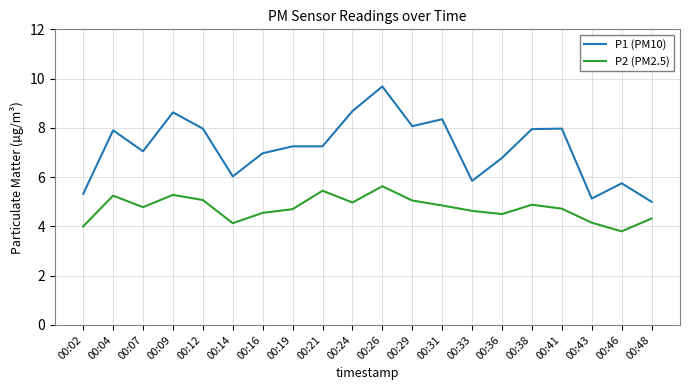

At which category is the sum across all series the highest?

00:26